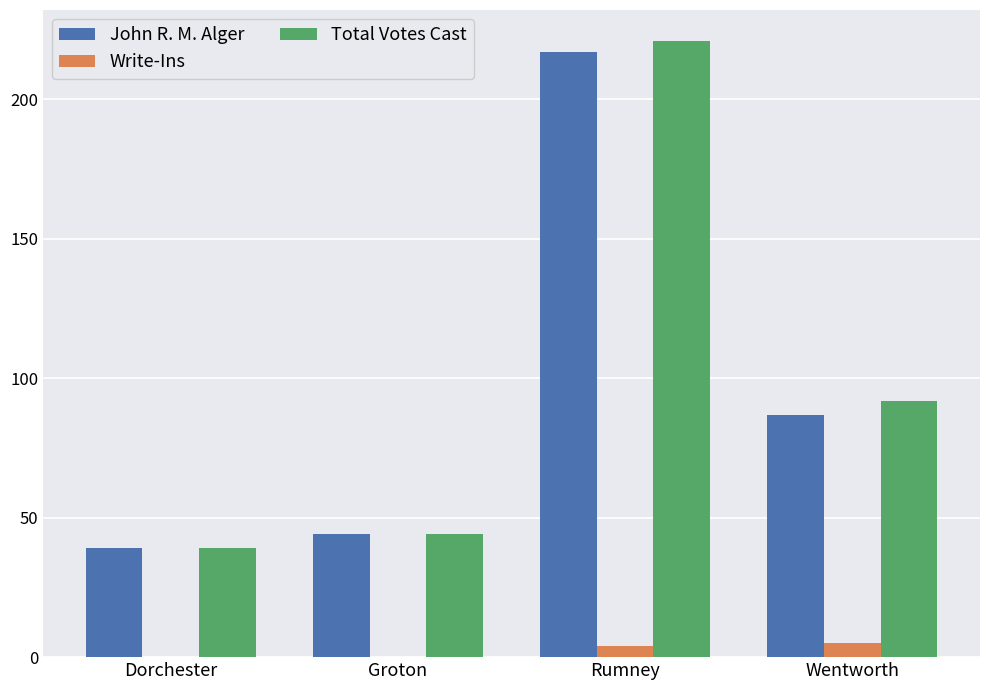

The Total Votes Cast series shows 221 at Rumney. True or false?

True